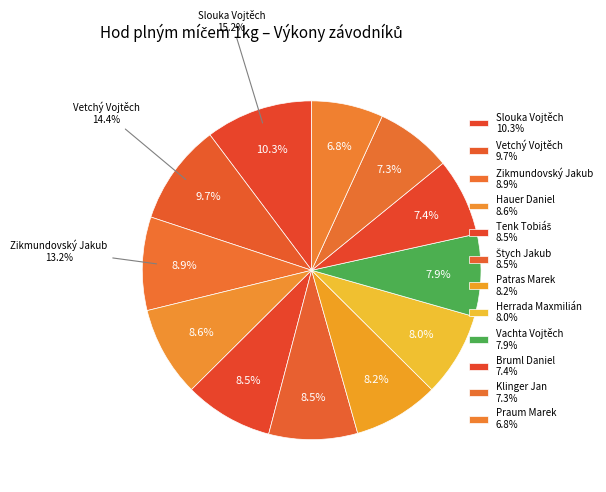

Does Praum Marek represent more than half of the total?

No